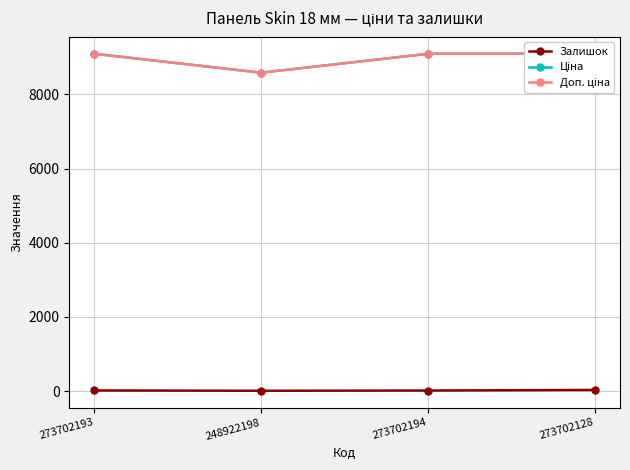

At how many categories does at least one series exceed 8795?

3